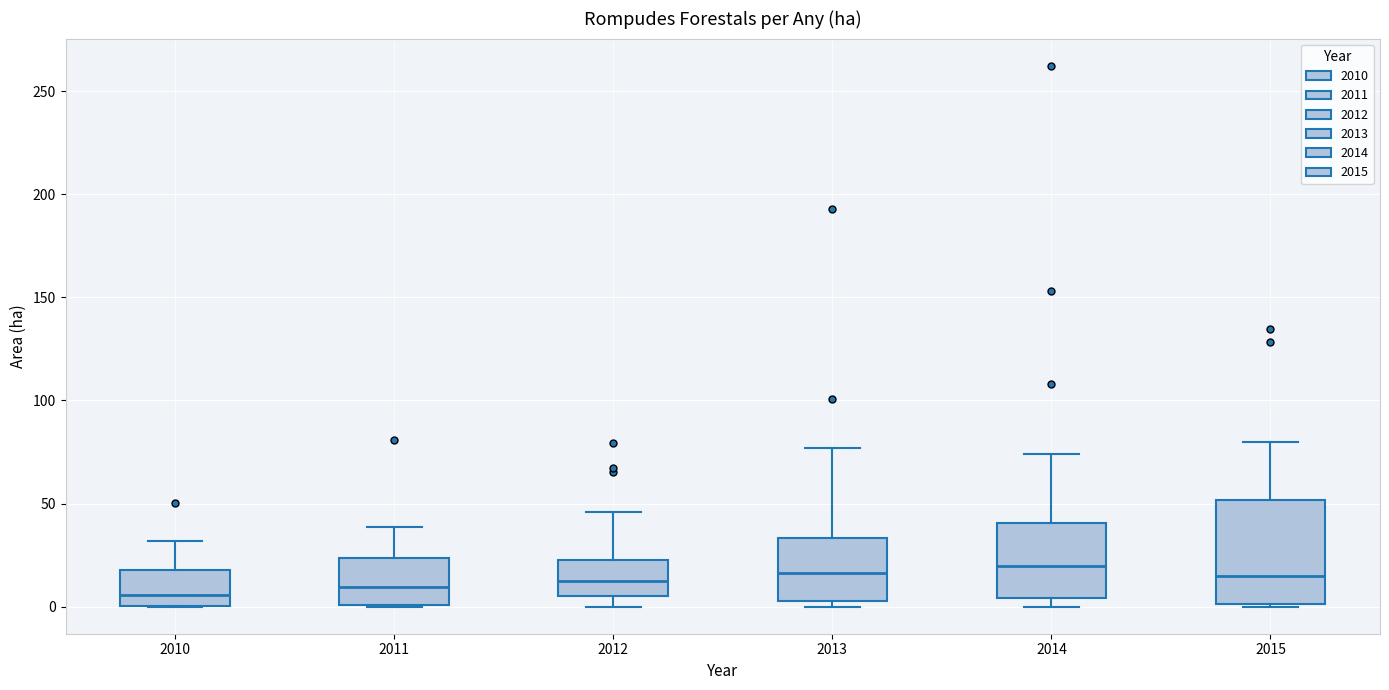

Where does the upper whisker of the box at x = 2010 end on the y-axis? The values are not printed on the chart, so give them approximately, as read against the axis.

30